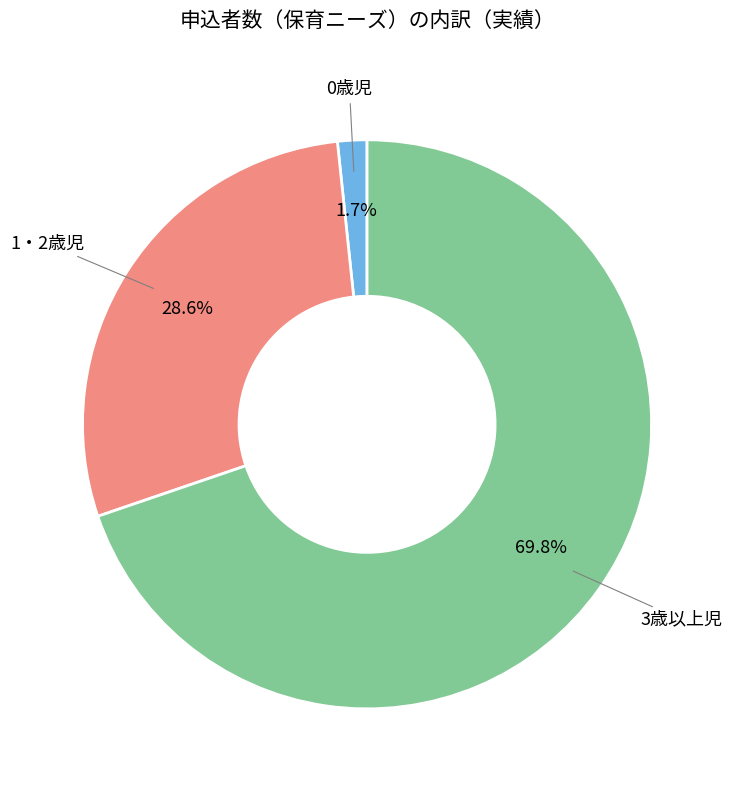

Does any single category account for the majority?

Yes